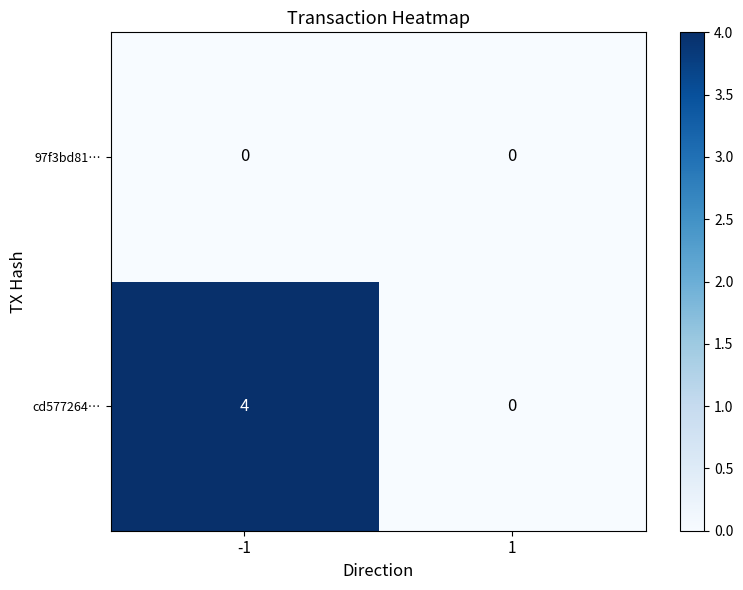

The 97f3bd81… series shows 0 at 1. True or false?

True